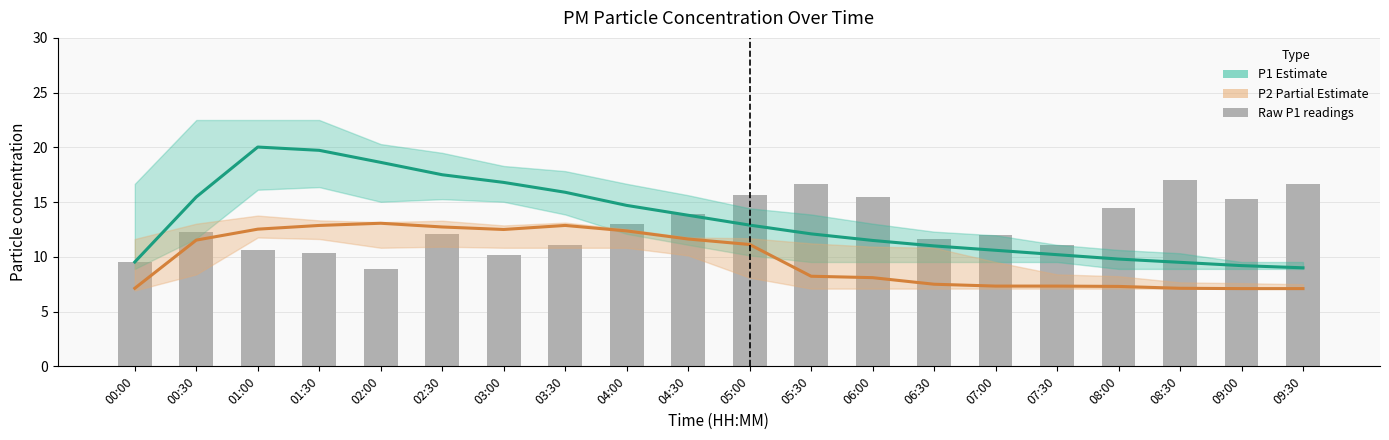

Are the bars horizontal?

No